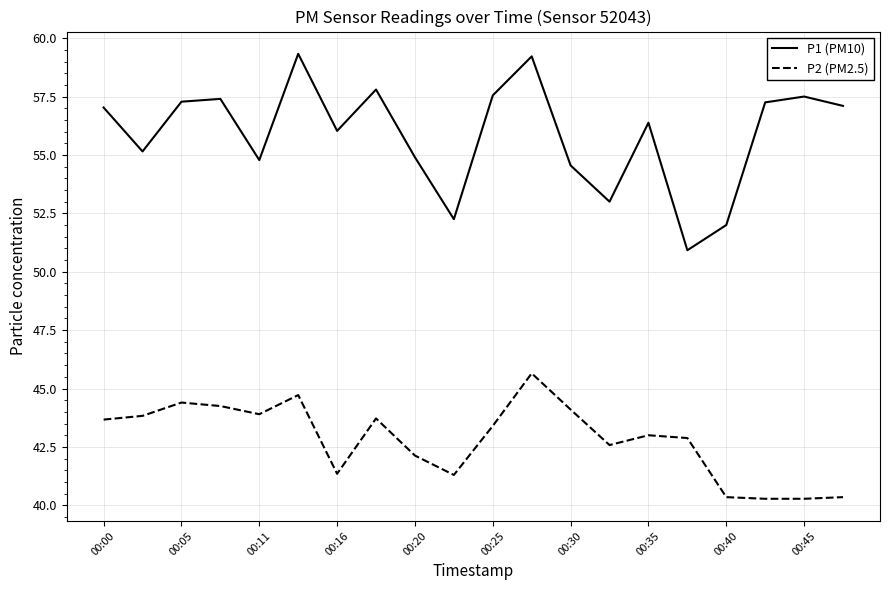

What is the difference between the maximum and second lowest values in the P2 (PM2.5) series?

5.4